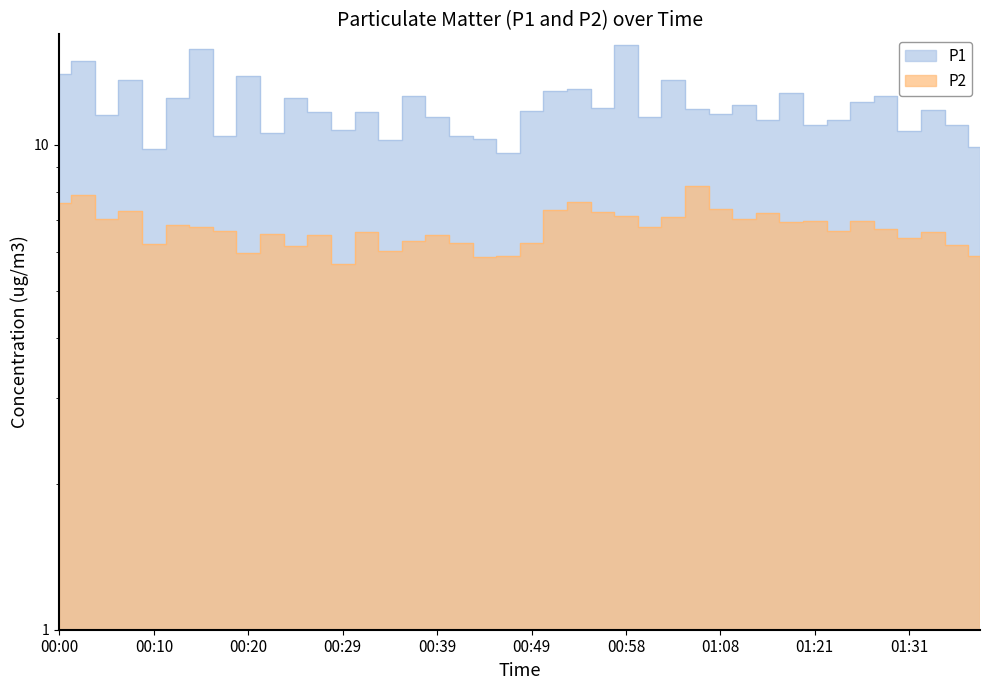

At how many categories does at least one series exceed 13?

7